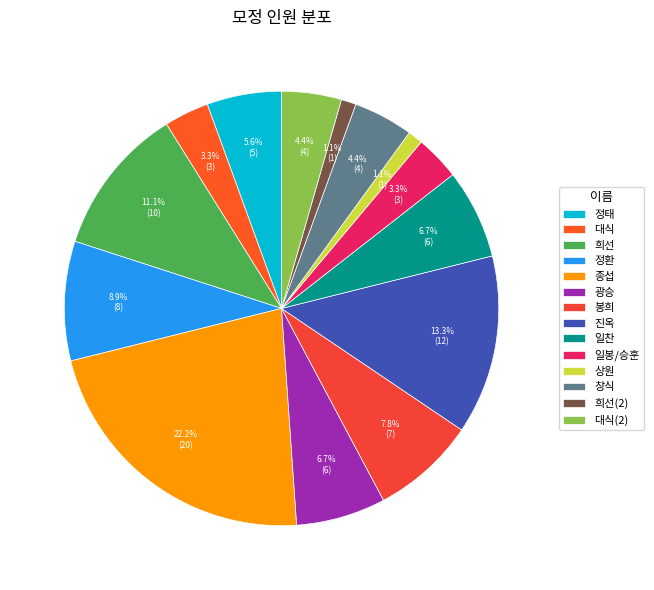

Is there any slice that represents more than half of the pie?

No